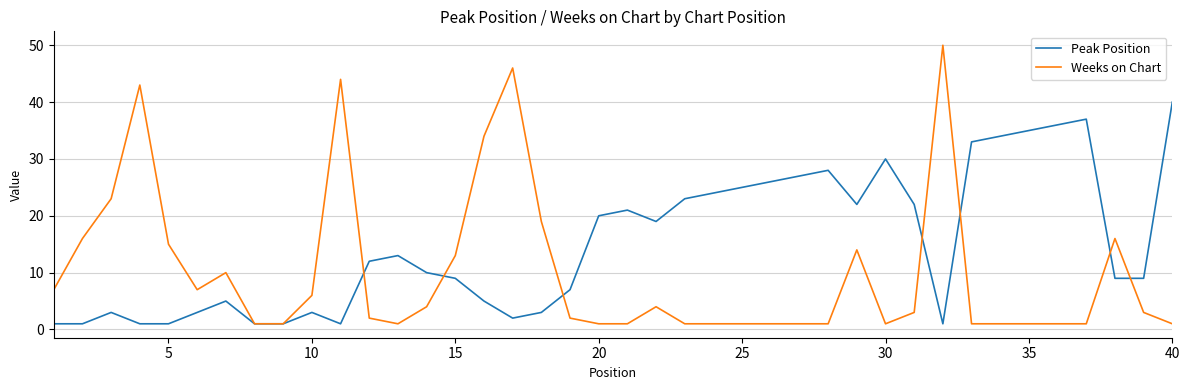

List the series in order of their peak value, lowest first.

Peak Position, Weeks on Chart